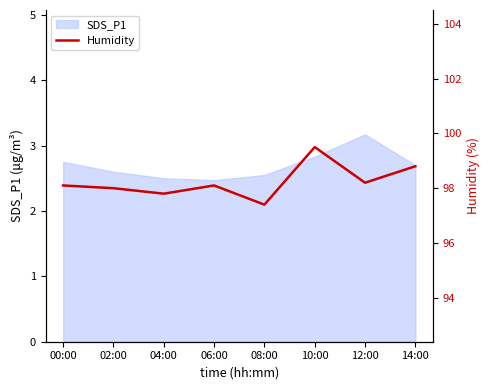

Reading left to right, what are all the values shown in this chart?

98.1	98.0	97.8	98.1	97.4	99.5	98.2	98.8